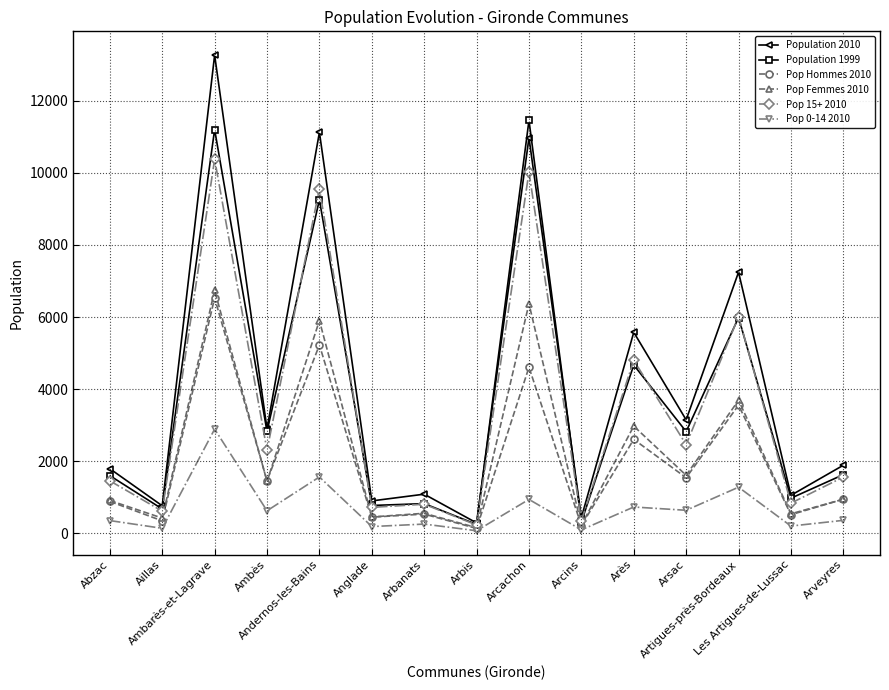

Count the number of categories in the chart.

15